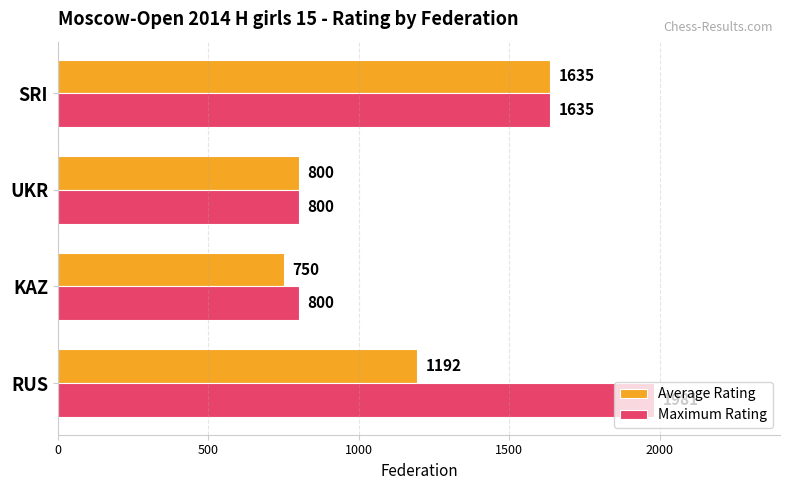

Between RUS and SRI, which series saw the biggest shift?

Average Rating